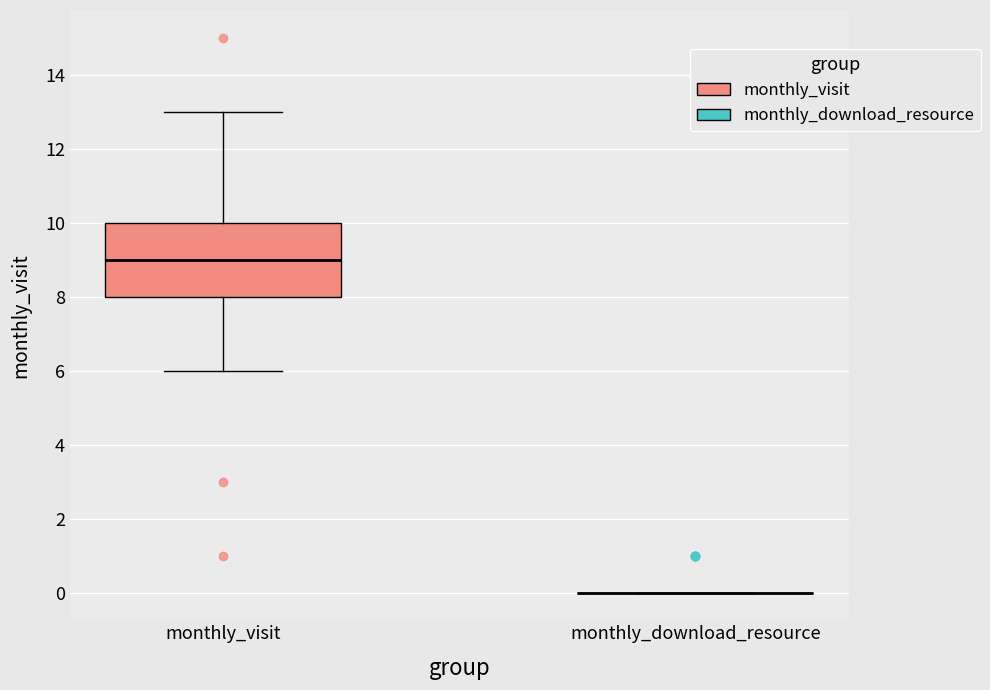

Comparing the boxes themselves (not the whiskers), which one is the tallest?

monthly_visit